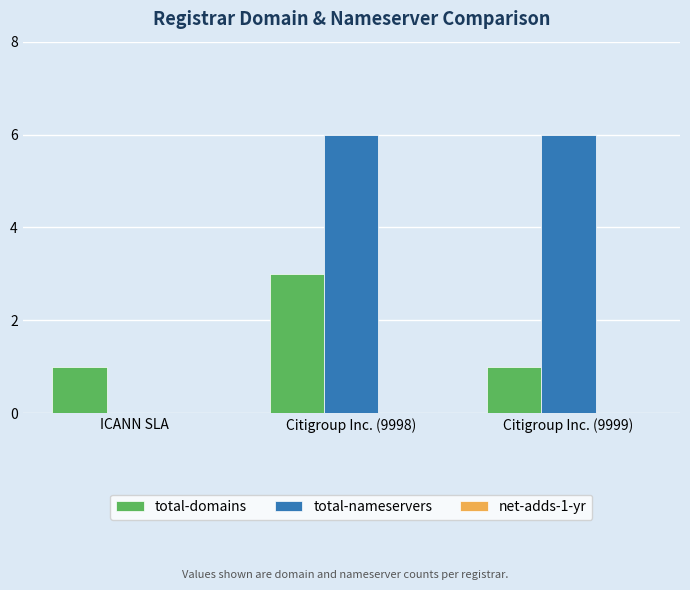

What is the greatest value displayed?

6